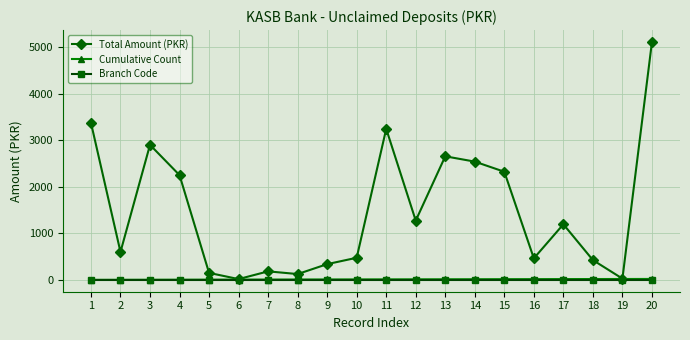

What is the greatest value displayed?

5110.0